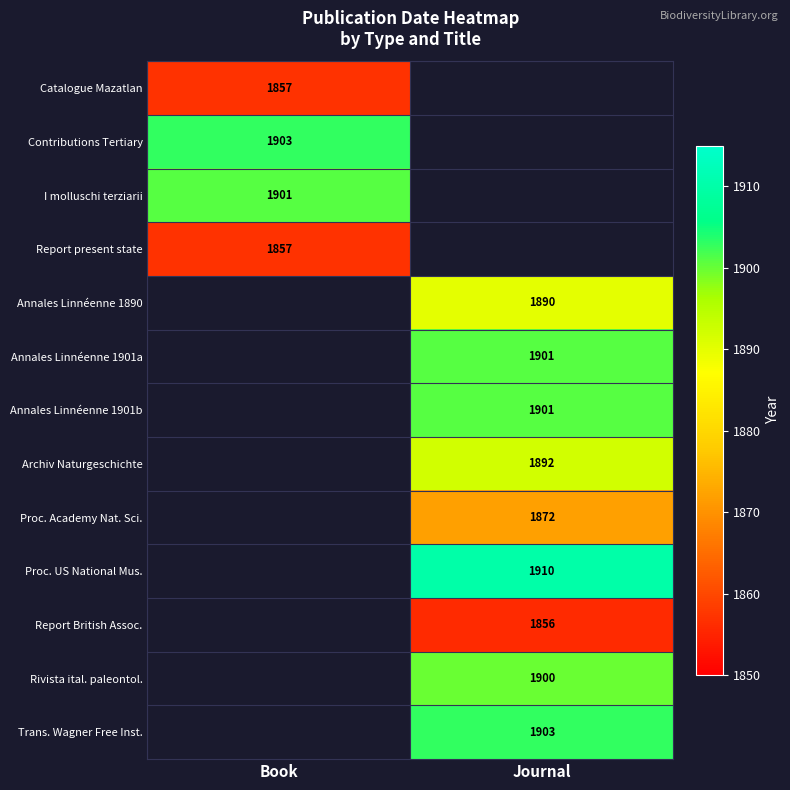

True or false: Annales Linnéenne 1901a has a value of 3022 at Journal.

False